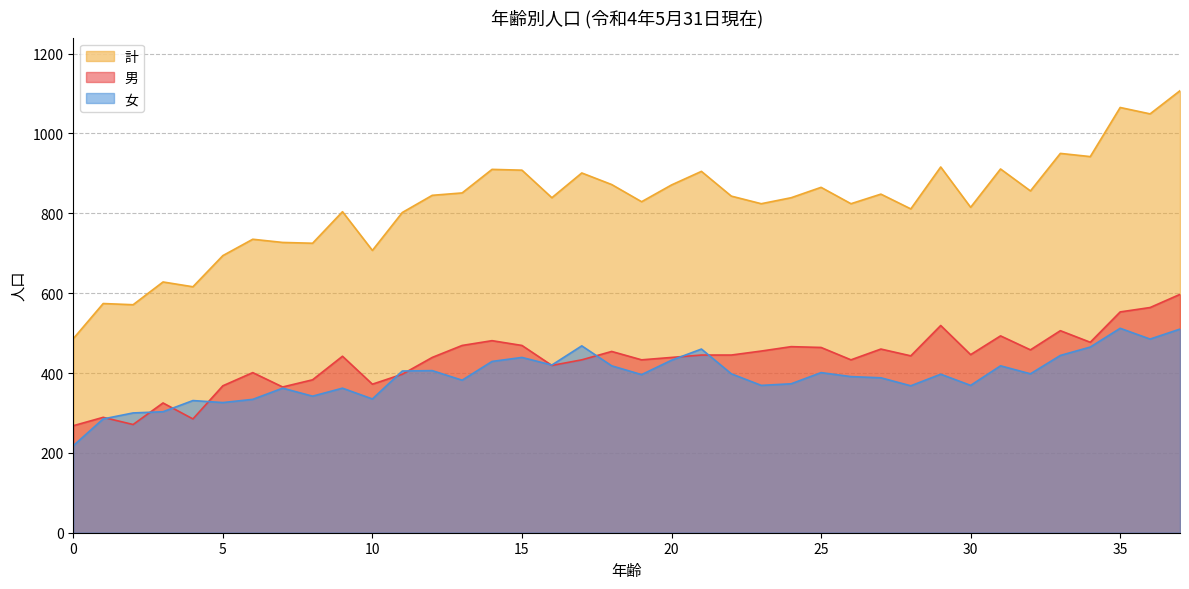

What are all the series names shown in the legend?

計, 男, 女